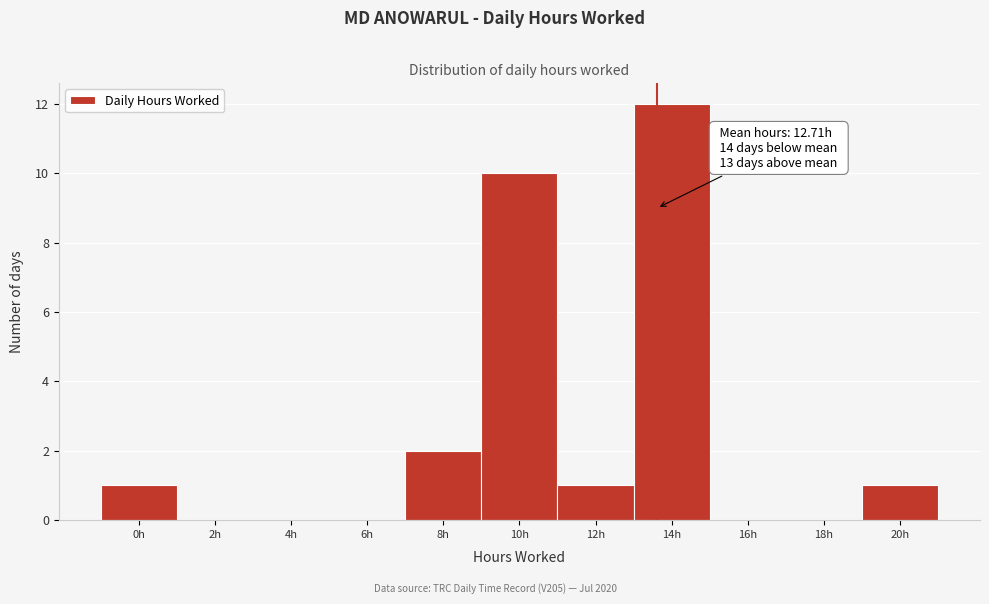

Reading left to right, list all the values displayed in this chart.

0h=1	2h=0	4h=0	6h=0	8h=2	10h=10	12h=1	14h=12	16h=0	18h=0	20h=1